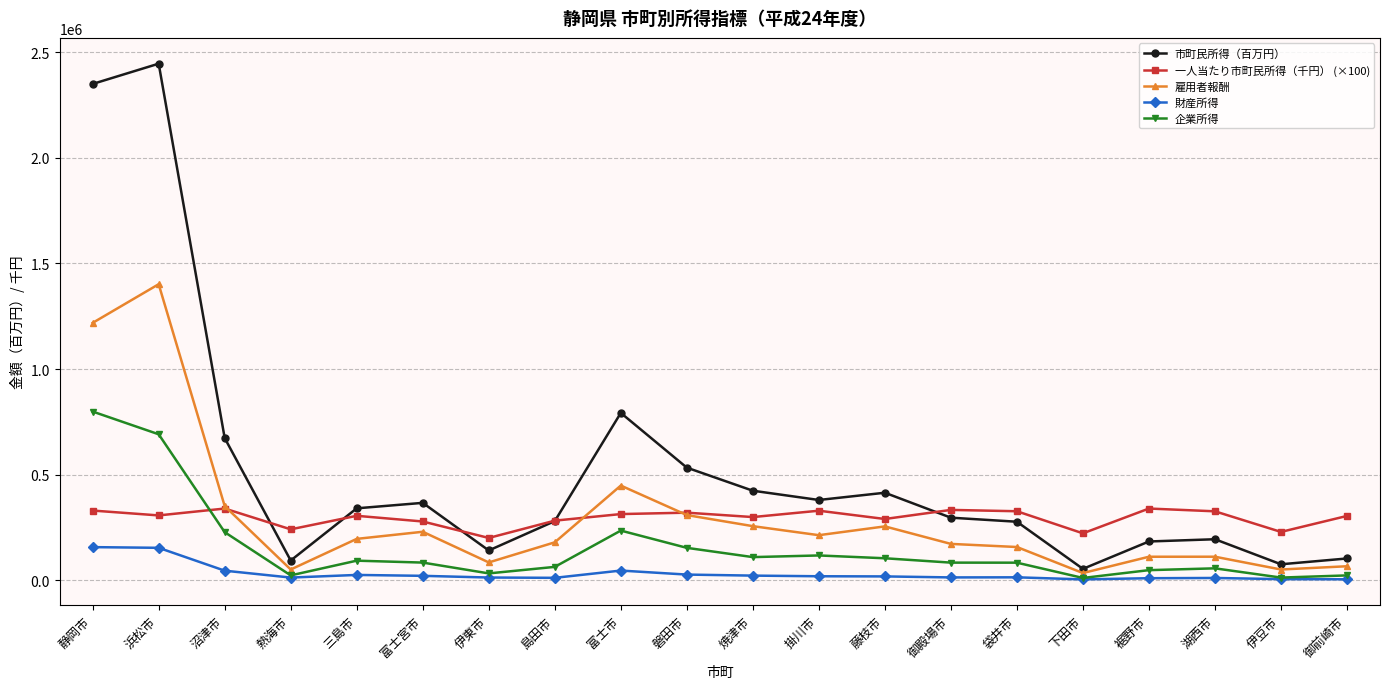

At which category is the sum across all series the highest?

浜松市